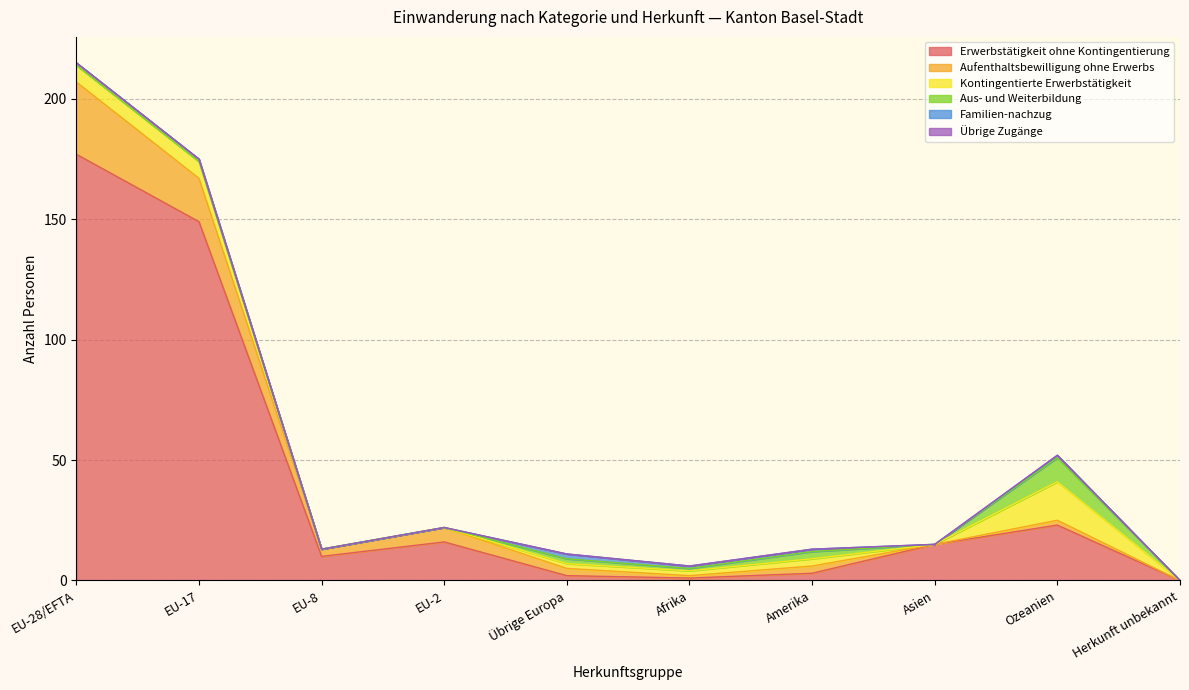

The Familien-nachzug series shows 0 at Herkunft unbekannt. True or false?

True